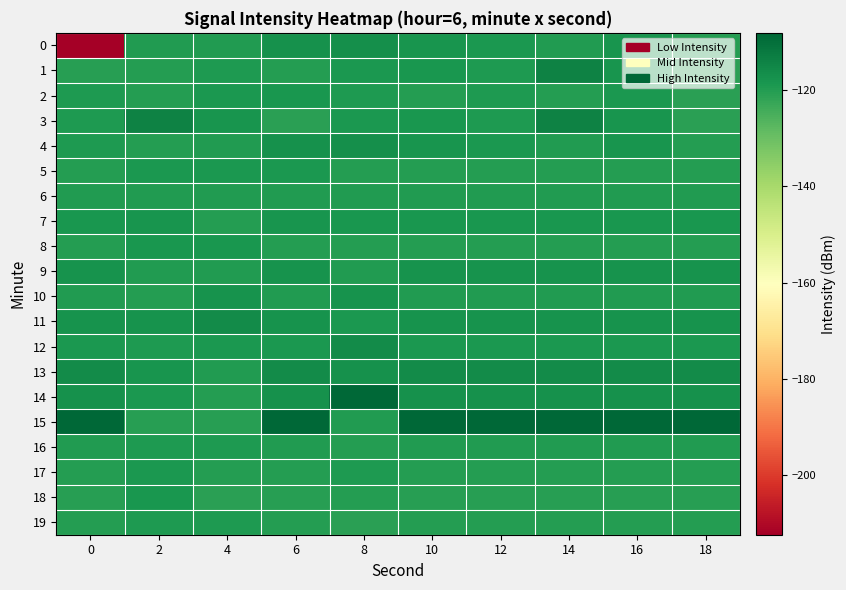

Reading left to right, transcribe all the data shown in this chart.

0: 0=-212.4	2=-119.8	4=-119.8	6=-117.2	8=-117.0	10=-117.9	12=-118.8	14=-119.8	16=-118.0	18=-120.1
1: 0=-120.4	2=-120.1	4=-119.5	6=-120.2	8=-118.9	10=-118.3	12=-119.4	14=-114.0	16=-118.2	18=-120.9
2: 0=-119.5	2=-120.2	4=-118.9	6=-118.3	8=-119.4	10=-120.1	12=-119.5	14=-120.2	16=-118.9	18=-120.9
3: 0=-119.4	2=-114.0	4=-118.2	6=-120.9	8=-118.9	10=-118.3	12=-119.5	14=-114.0	16=-118.2	18=-120.9
4: 0=-119.2	2=-120.1	4=-119.8	6=-117.2	8=-117.0	10=-117.9	12=-118.8	14=-119.8	16=-118.0	18=-120.1
5: 0=-120.0	2=-118.8	4=-118.8	6=-118.8	8=-120.0	10=-120.0	12=-120.0	14=-120.0	16=-120.0	18=-120.0
6: 0=-119.8	2=-119.8	4=-119.8	6=-119.8	8=-119.8	10=-119.8	12=-119.8	14=-119.8	16=-119.8	18=-119.8
7: 0=-118.5	2=-118.0	4=-120.1	6=-118.0	8=-118.5	10=-118.5	12=-118.5	14=-118.5	16=-118.5	18=-118.5
8: 0=-120.1	2=-118.5	4=-118.5	6=-120.1	8=-120.1	10=-120.1	12=-120.1	14=-120.1	16=-120.1	18=-120.1
9: 0=-117.9	2=-119.8	4=-119.8	6=-117.9	8=-119.8	10=-117.9	12=-117.9	14=-117.9	16=-117.9	18=-117.9
10: 0=-119.8	2=-120.0	4=-117.9	6=-119.8	8=-117.9	10=-119.8	12=-119.8	14=-119.8	16=-119.8	18=-119.8
11: 0=-117.6	2=-117.6	4=-116.2	6=-117.6	8=-118.8	10=-117.6	12=-117.6	14=-117.6	16=-117.6	18=-117.6
12: 0=-118.8	2=-119.4	4=-118.8	6=-118.8	8=-116.2	10=-118.8	12=-118.8	14=-118.8	16=-118.8	18=-118.8
13: 0=-116.2	2=-118.0	4=-119.8	6=-116.2	8=-117.3	10=-116.2	12=-116.2	14=-116.2	16=-116.2	18=-116.2
14: 0=-117.3	2=-118.9	4=-120.0	6=-117.3	8=-108.2	10=-117.3	12=-117.3	14=-117.3	16=-117.3	18=-117.3
15: 0=-108.2	2=-120.4	4=-120.7	6=-108.2	8=-119.8	10=-108.2	12=-108.2	14=-108.2	16=-108.2	18=-108.2
16: 0=-119.8	2=-119.5	4=-119.2	6=-119.8	8=-120.0	10=-119.8	12=-119.8	14=-119.8	16=-119.8	18=-119.8
17: 0=-120.0	2=-118.9	4=-120.3	6=-120.0	8=-119.2	10=-120.0	12=-120.0	14=-120.0	16=-120.0	18=-120.0
18: 0=-120.7	2=-118.3	4=-121.1	6=-120.7	8=-120.3	10=-120.7	12=-120.7	14=-120.7	16=-120.7	18=-120.7
19: 0=-120.3	2=-119.4	4=-119.4	6=-120.3	8=-121.1	10=-120.3	12=-120.3	14=-120.3	16=-120.3	18=-120.3